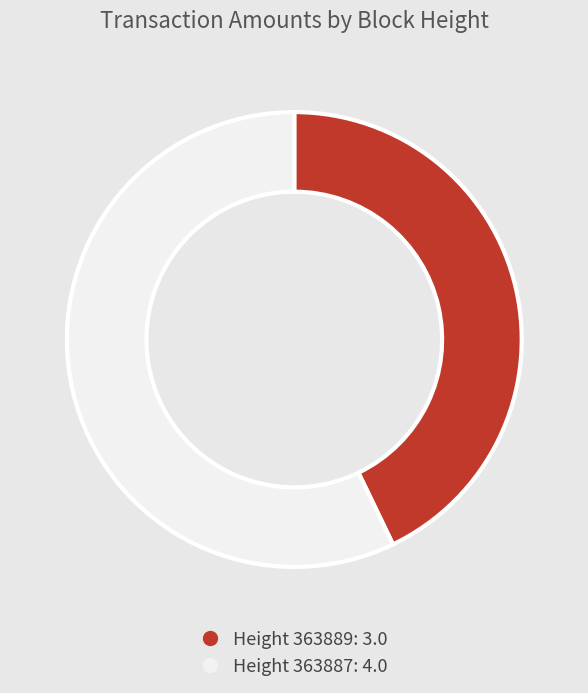

Does any single category account for the majority?

Yes